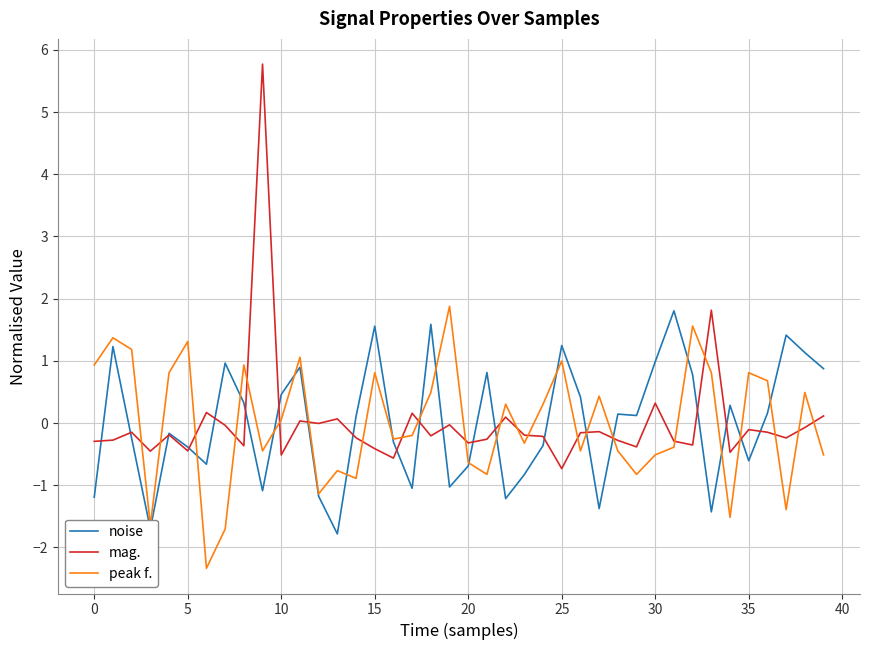

Which series has the widest spread of values?

mag.